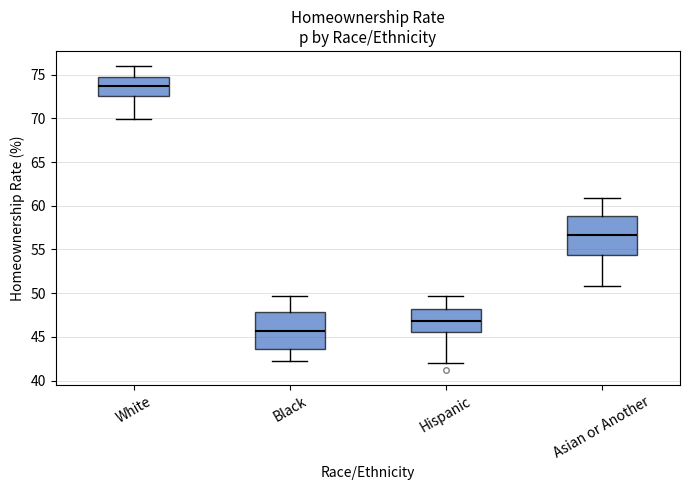

Reading left to right, transcribe this box plot: for each box, give where its median line is, the range the box spans, and where its two whiskers end, as read against the y-axis. The values are not printed on the chart, so give them approximately, as read against the axis.

White: median 73.5, box 72.5 to 74.5, whiskers 70.0 to 76.0
Black: median 45.5, box 43.5 to 48.0, whiskers 42.0 to 49.5
Hispanic: median 47.0, box 45.5 to 48.0, whiskers 42.0 to 49.5
Asian or Another: median 56.5, box 54.5 to 59.0, whiskers 51.0 to 61.0